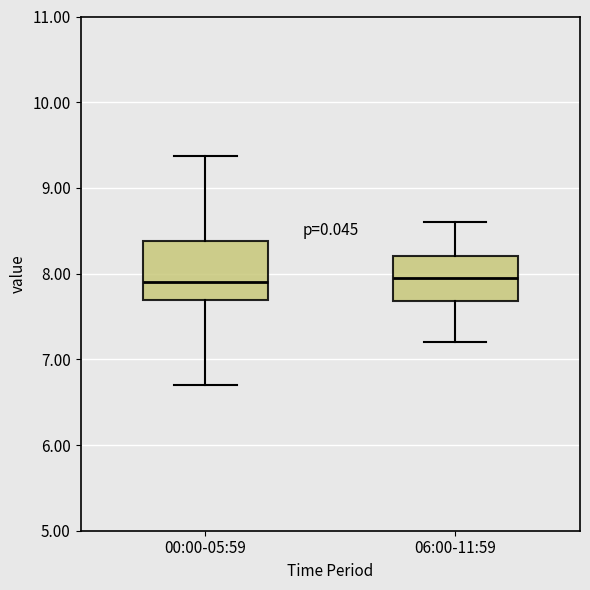

Reading left to right, read every box against the y-axis: the position of its median line, the range the box covers, and the ends of its whiskers. The values are not printed on the chart, so give them approximately, as read against the axis.

00:00-05:59: median 7.9, box 7.7 to 8.4, whiskers 6.7 to 9.4
06:00-11:59: median 8.0, box 7.7 to 8.2, whiskers 7.2 to 8.6